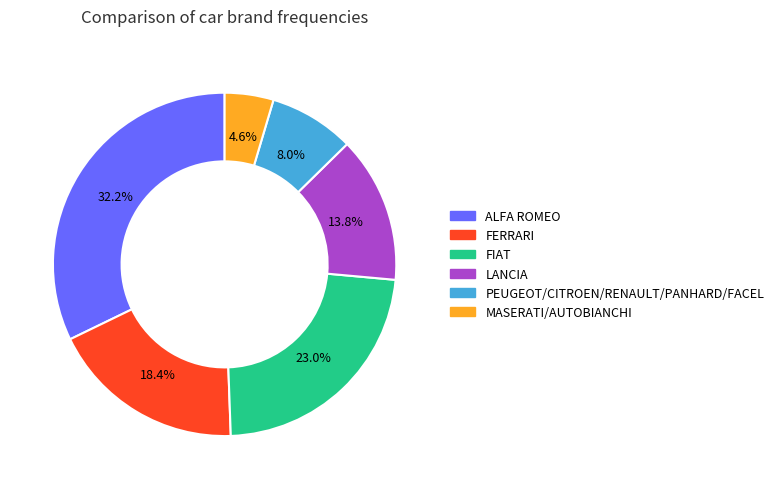

To the nearest percent, what is the difference between the largest and smallest slice percentages?

28%